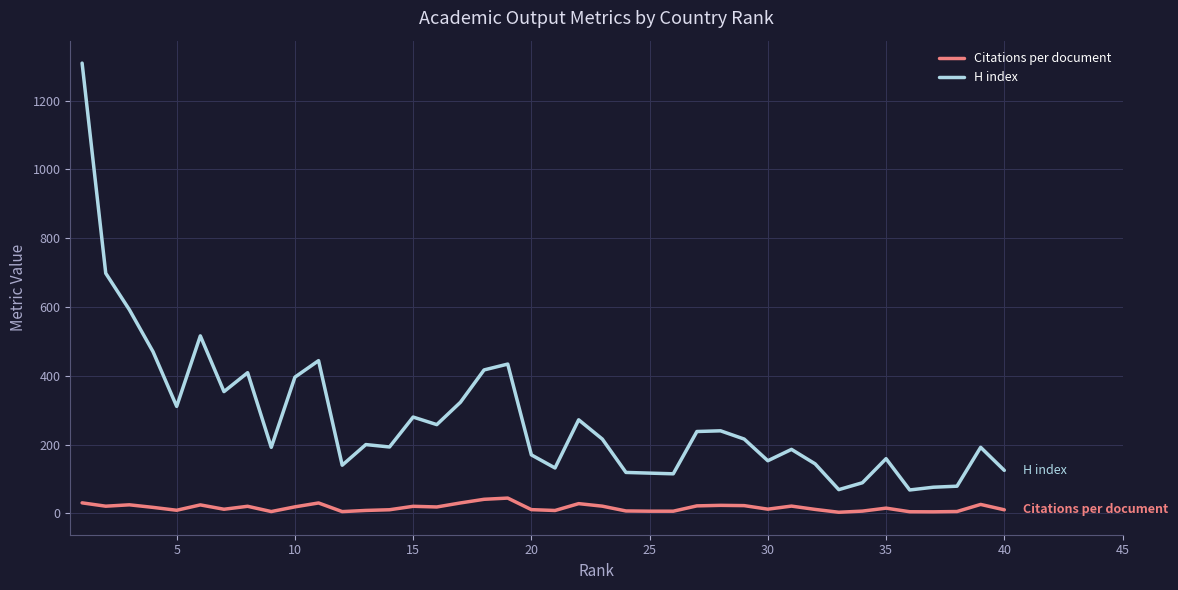

Which series has the largest range (max minus min)?

H index